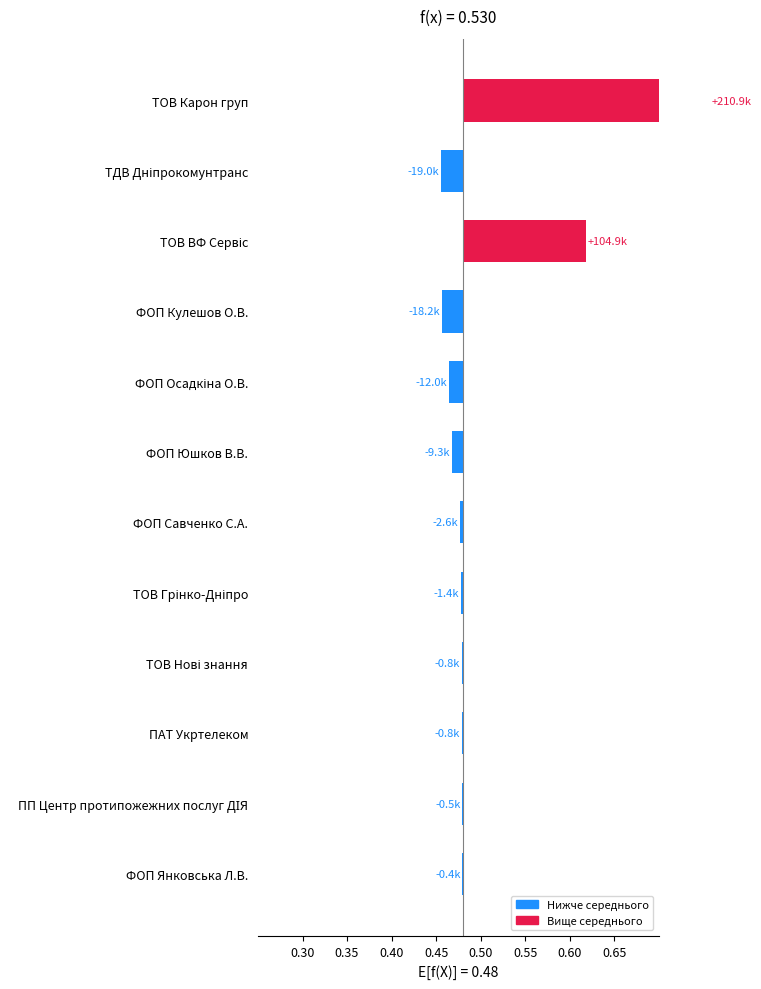

Does the chart contain stacked bars?

No